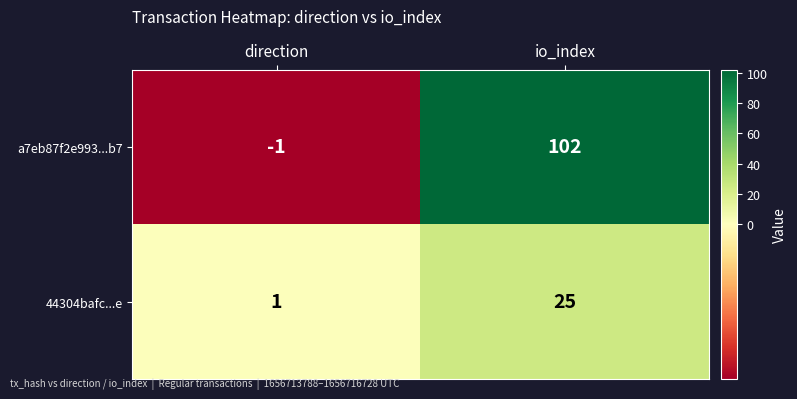

Which series has the largest total across all categories?

a7eb87f2e993...b7